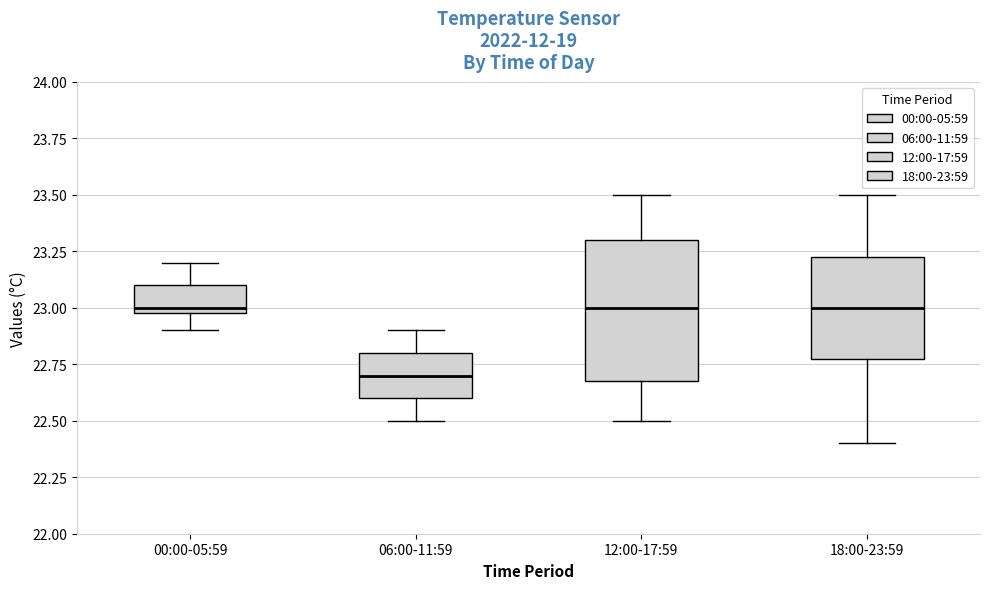

Which box's median line is the lowest?

06:00-11:59